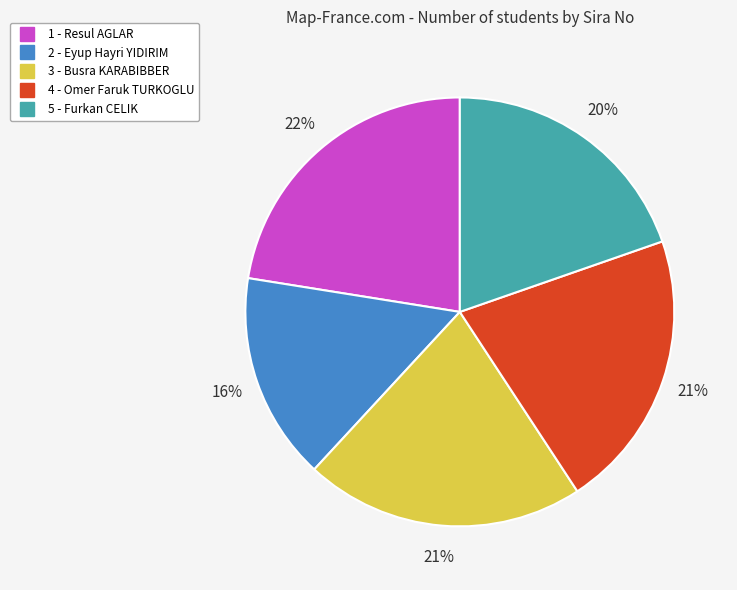

To the nearest percent, what is the combined percentage of 5 and 3?

41%